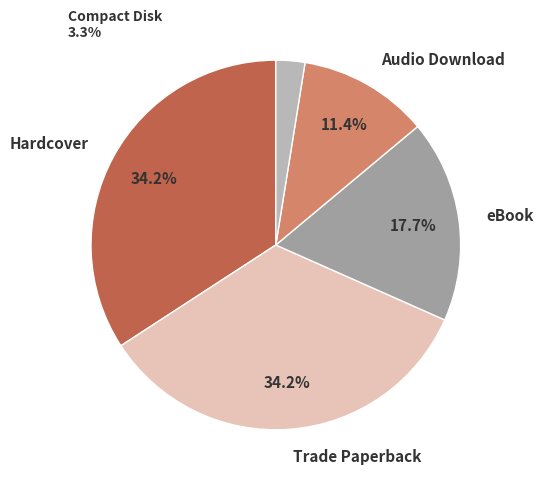

True or false: Audio Download accounts for 2% of the total.

False